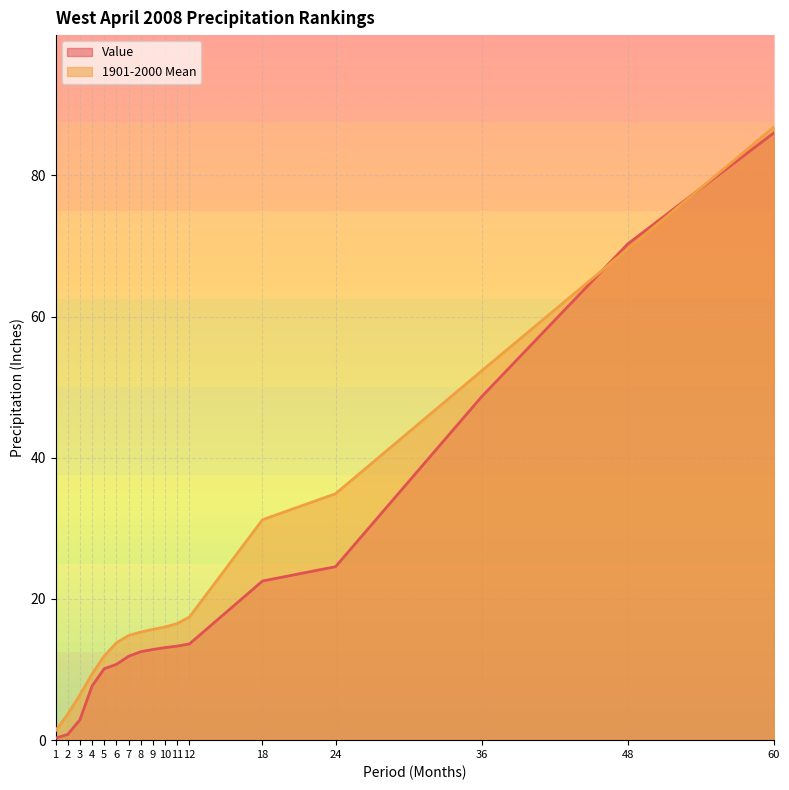

Rank the series by their average value, from highest to lowest.

1901-2000 Mean, Value